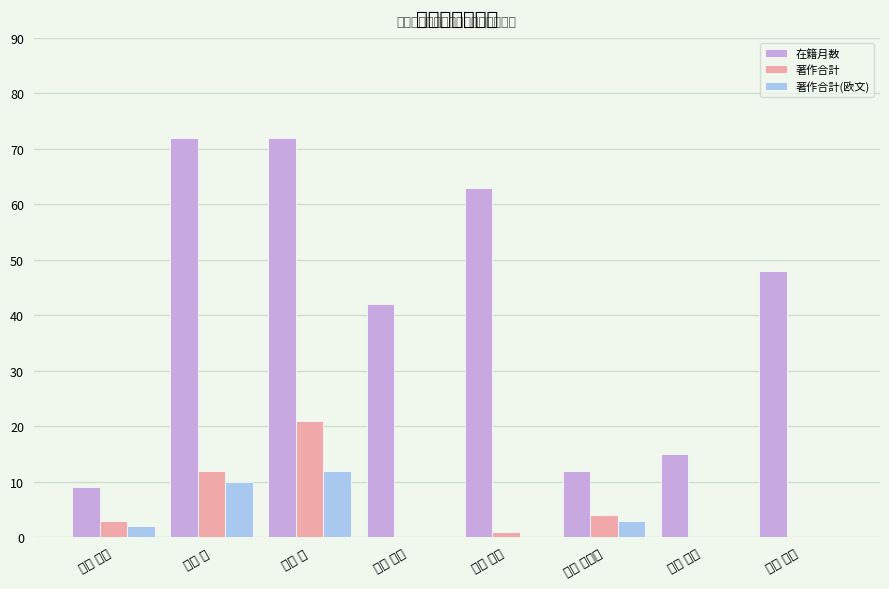

At which label is 在籍月数 closest to 40?

西條 早希